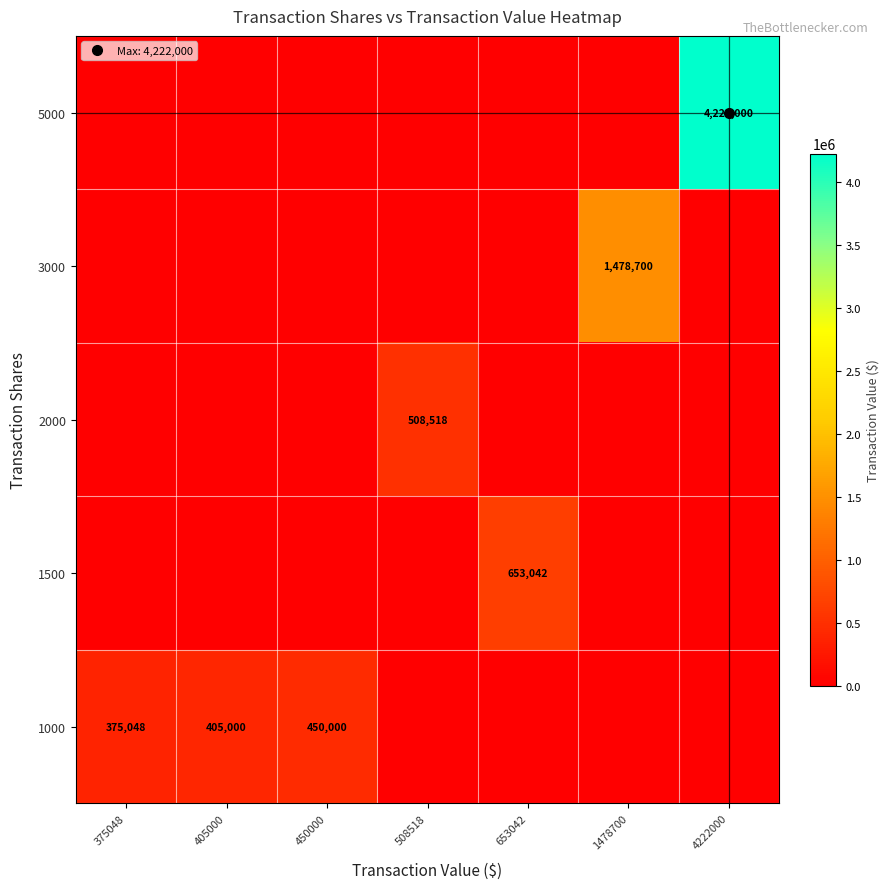

What is the average value of the 2000 series?

72645